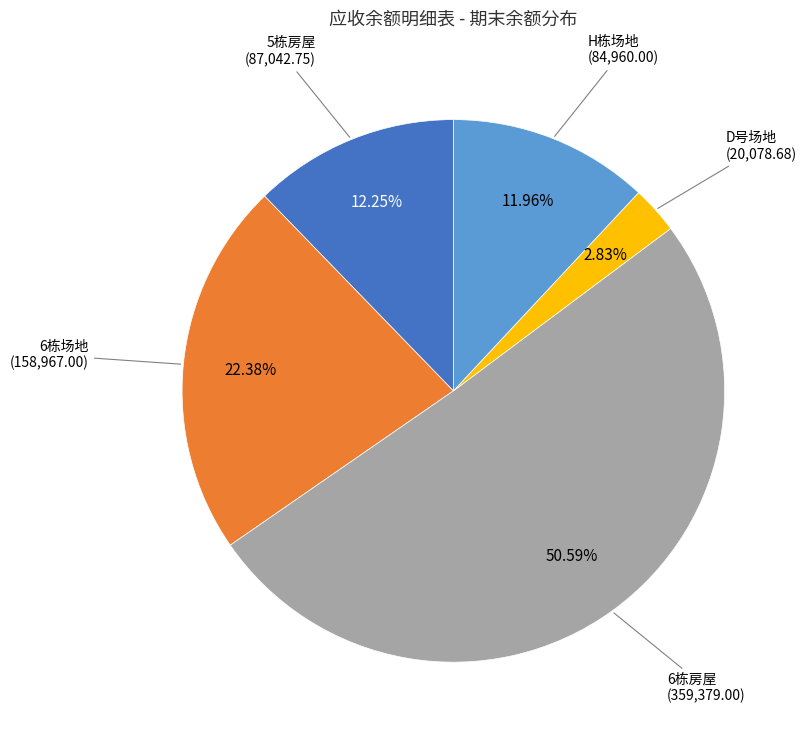

Does any single category account for the majority?

Yes